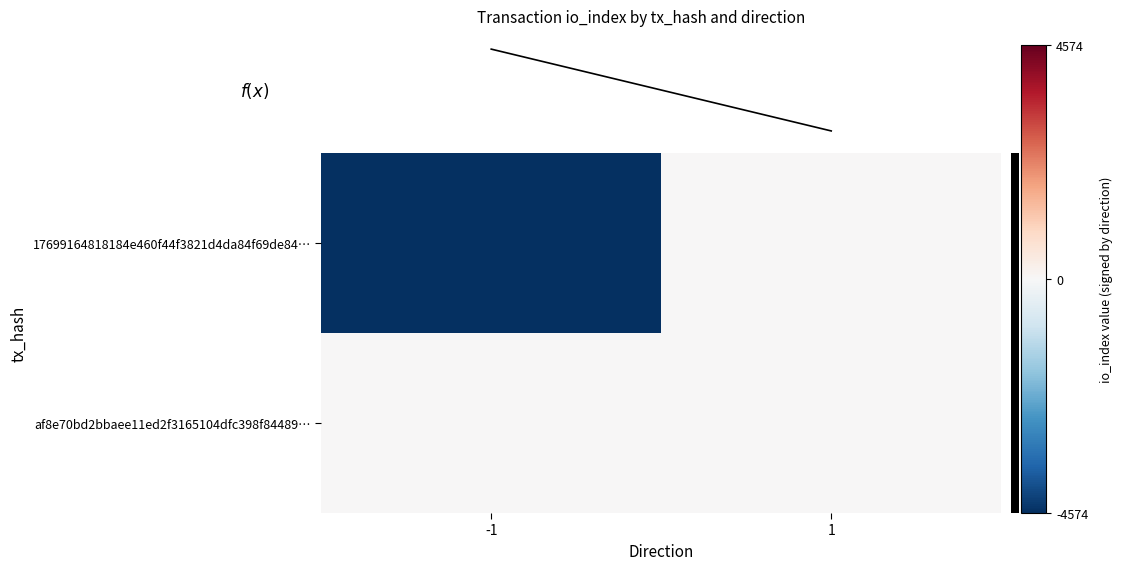

What is the spread (max minus min) of values at 1?

20